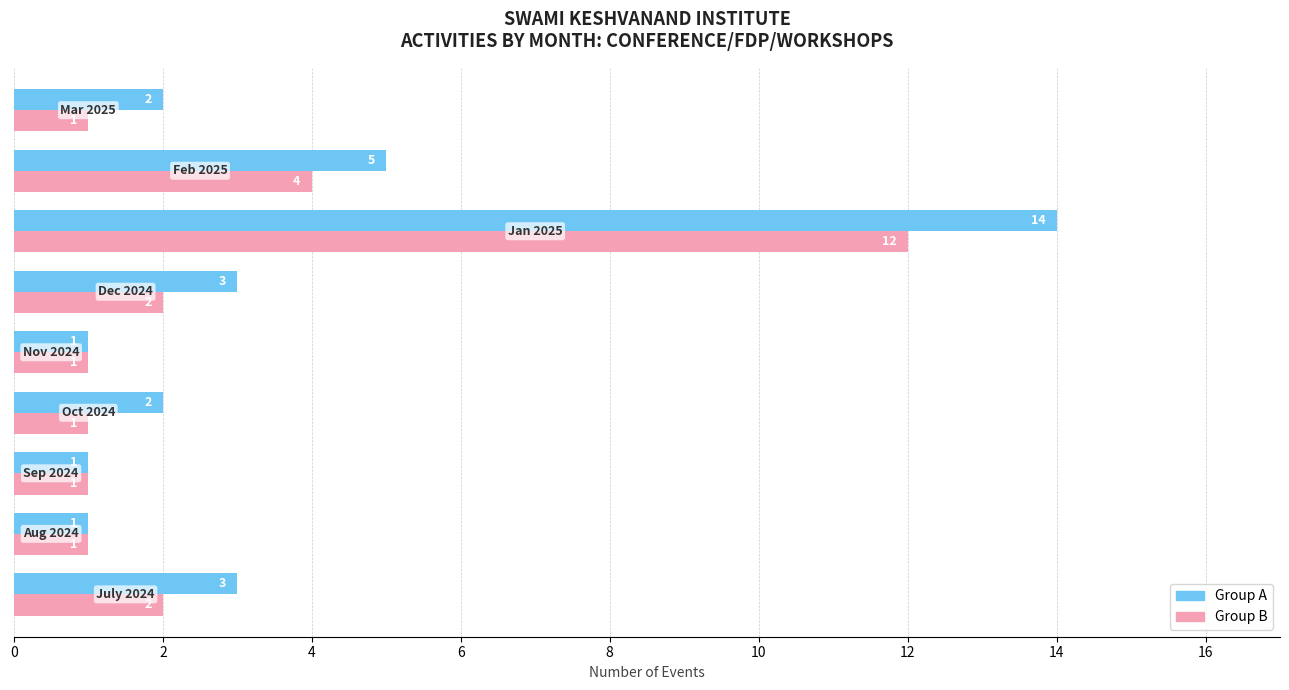

How many series are shown in this chart?

2